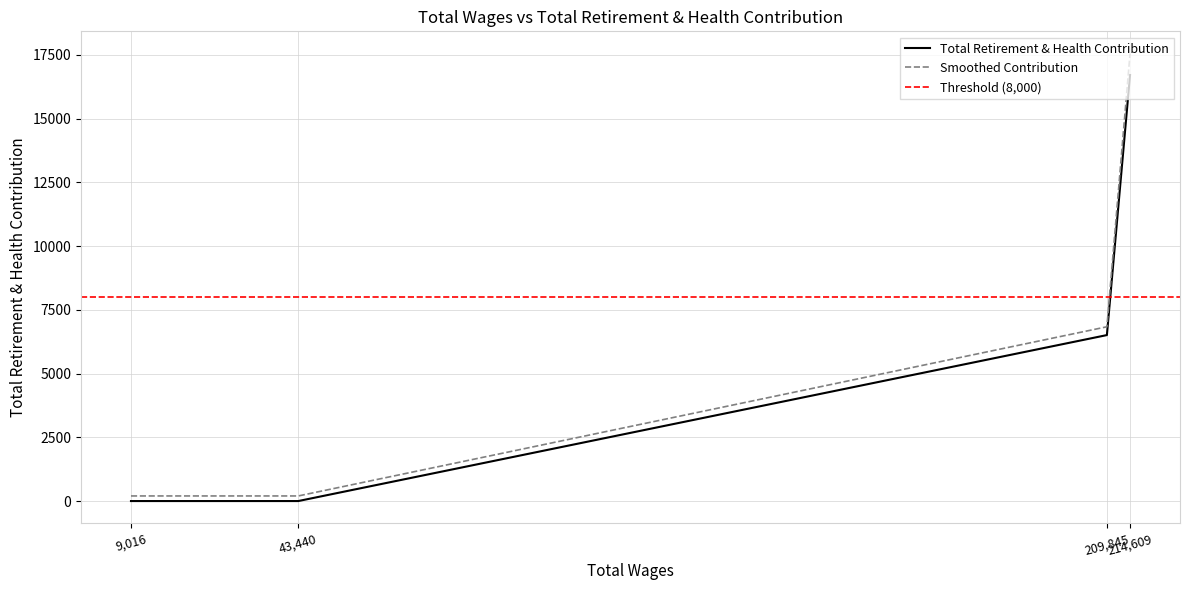

What value does the data have at 214609, to the nearest 10?

16710